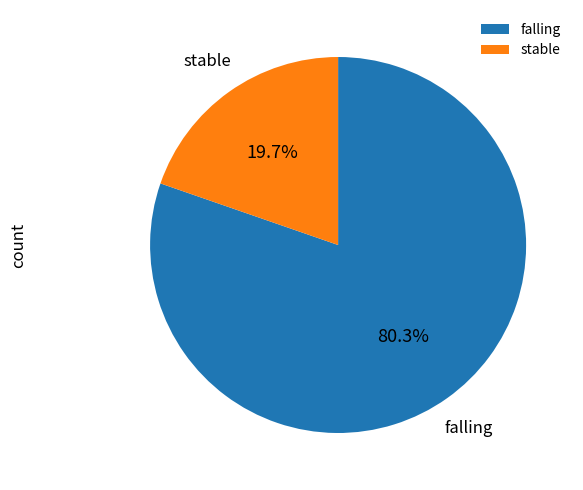

Do falling and stable together represent more than half of the pie?

Yes